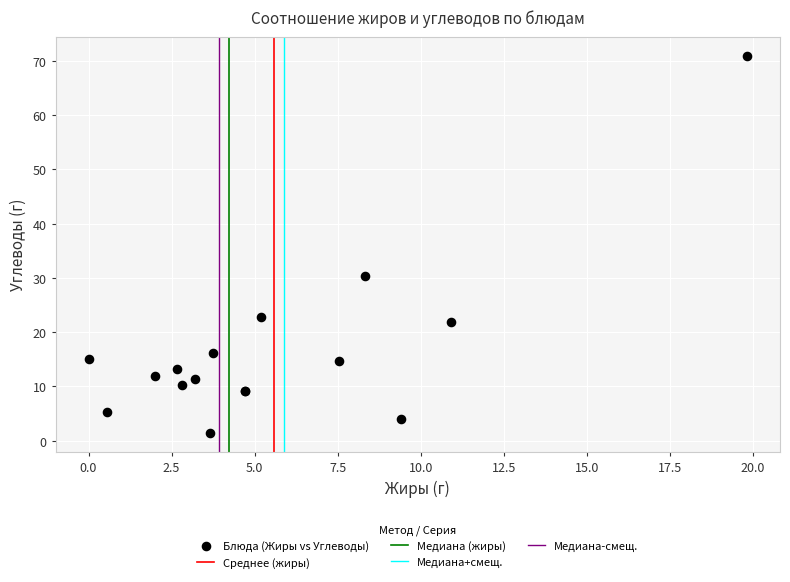

What Y value in the scatter plot is closest to 36?

30.4